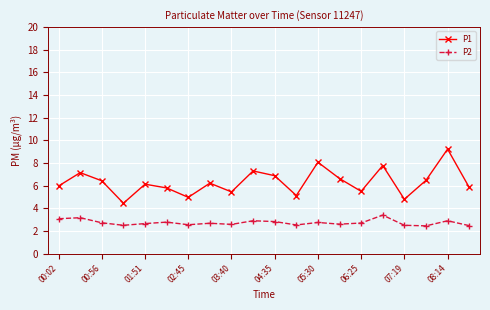

What is the difference between the second highest and minimum values in the P1 series?

3.6